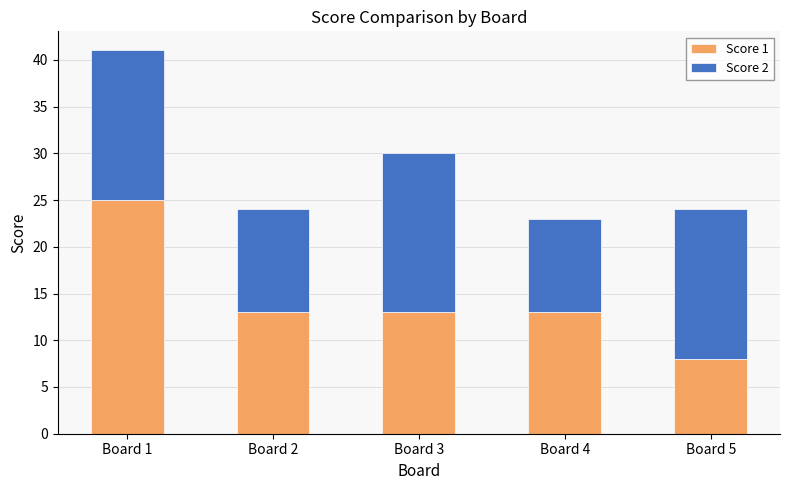

At which category is the sum across all series the highest?

Board 1